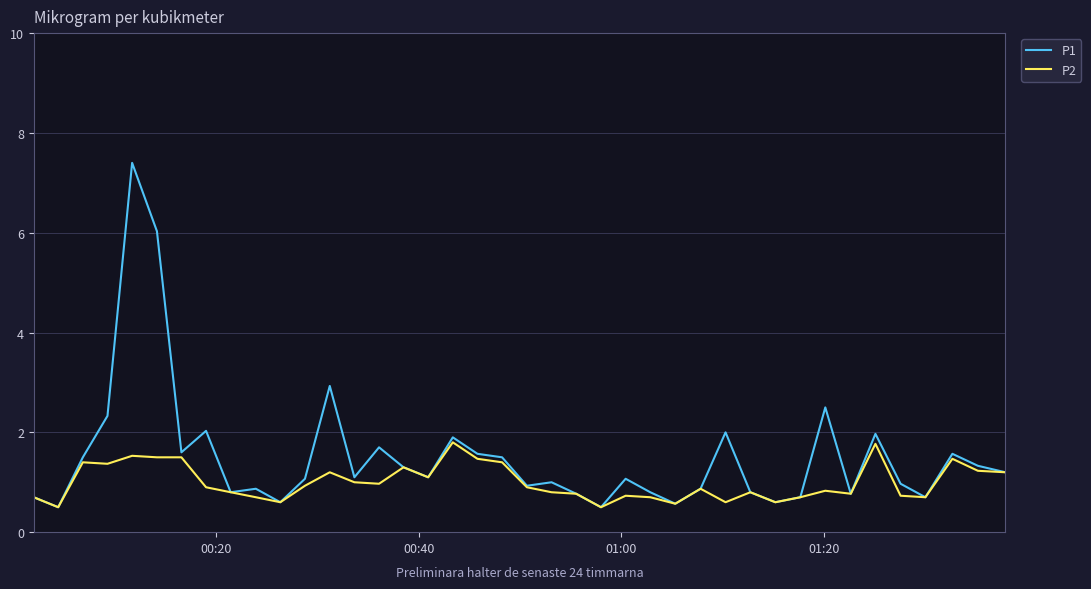

Rank the series by their maximum value, from lowest to highest.

P2, P1